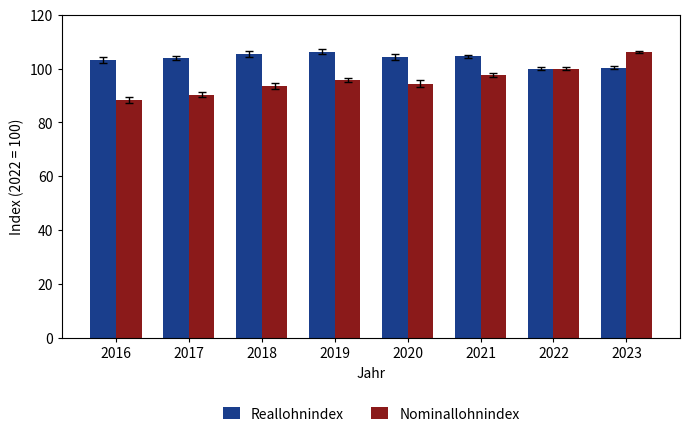

What is the total value across all series at 2017?

194.1